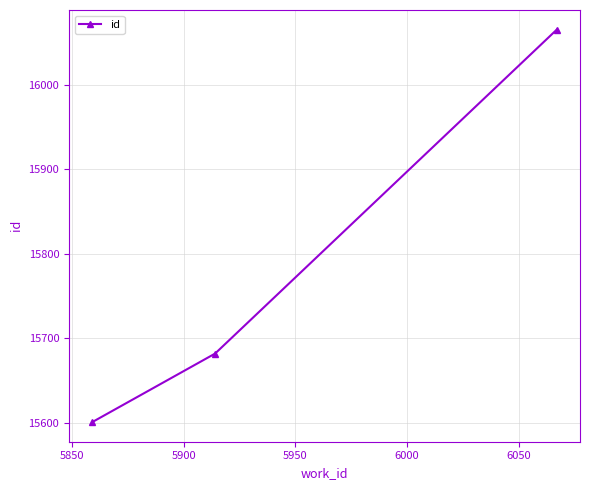

Reading left to right, transcribe all the data shown in this chart.

15601	15682	16065